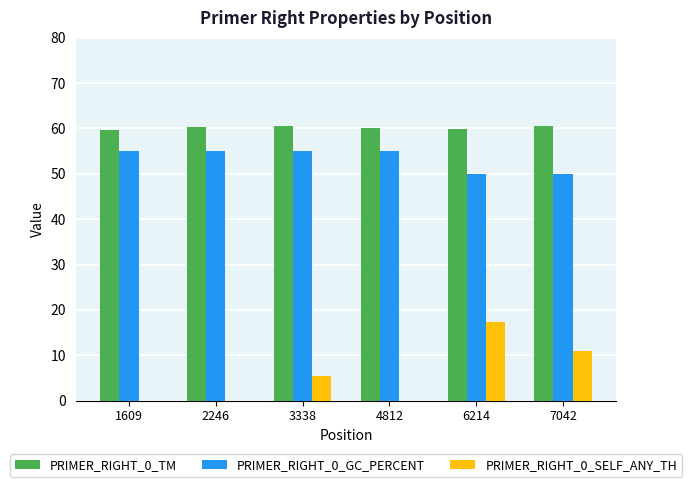

What is the maximum value for PRIMER_RIGHT_0_GC_PERCENT?

55.0